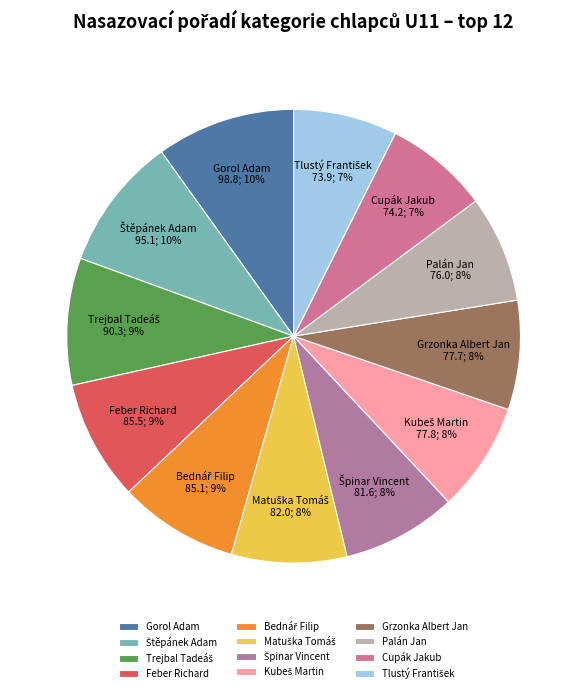

To the nearest percent, what percentage of the pie is Feber Richard?

9%